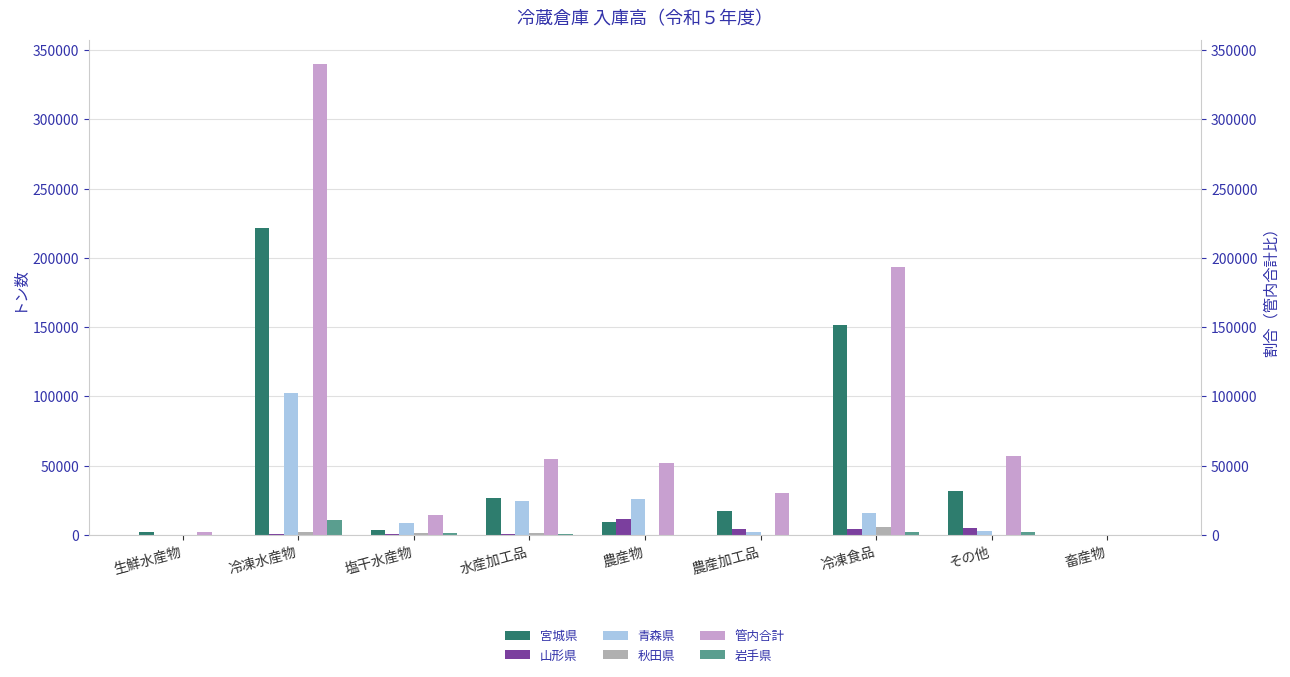

What position from the left is 冷凍食品?

7